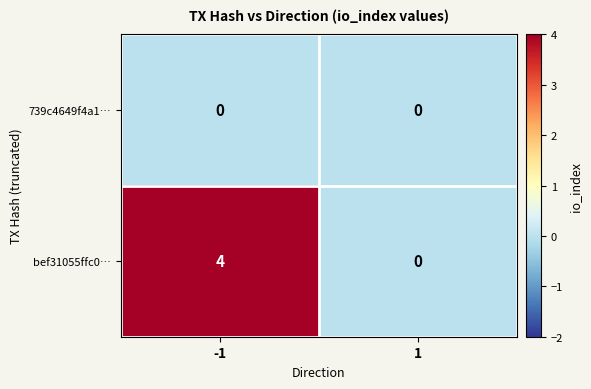

Is it true that bef31055ffc0… equals 4 at -1?

True